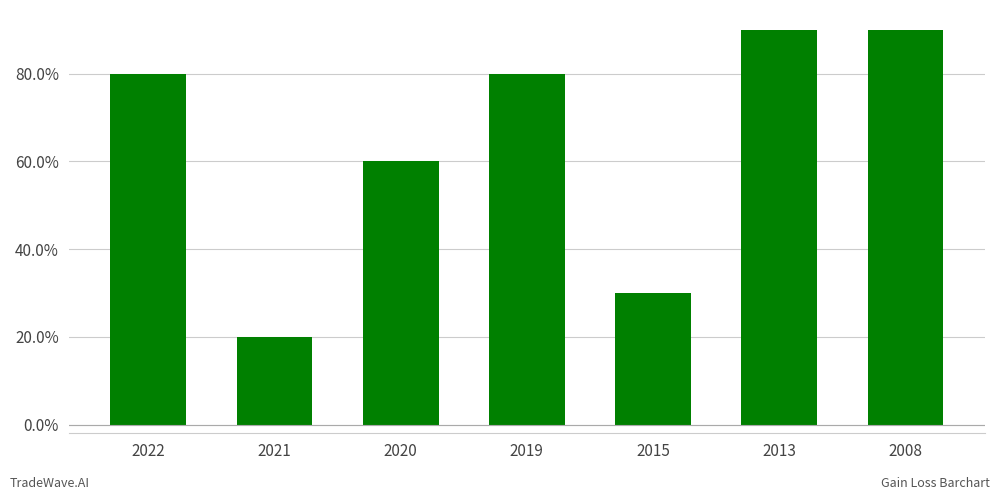

List the labels in order of value, smallest first.

2021, 2015, 2020, 2022, 2019, 2013, 2008